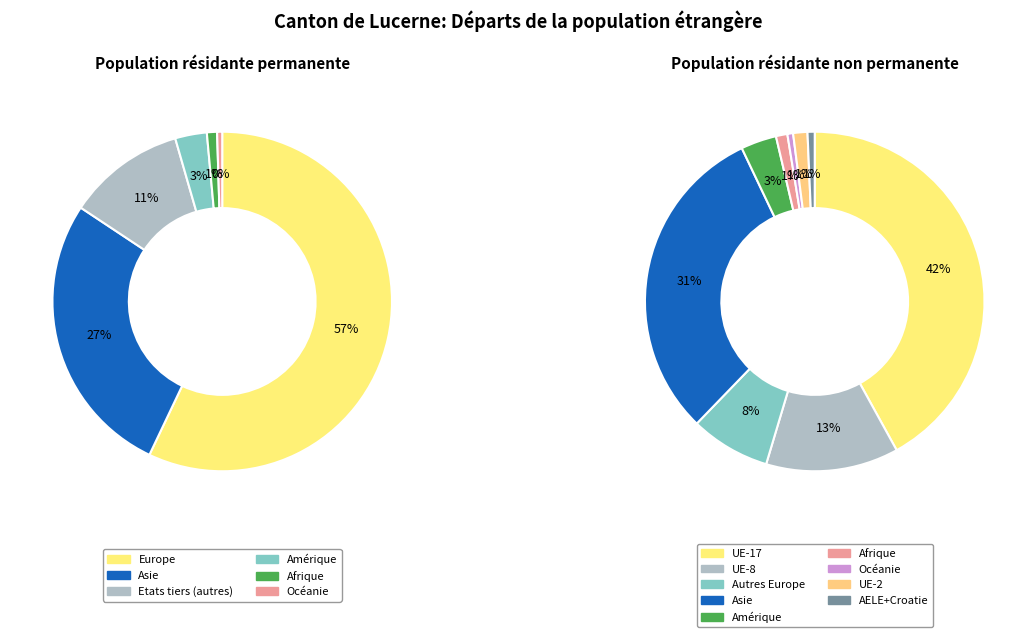

What is the total percentage of Europe and Afrique?

58.0%